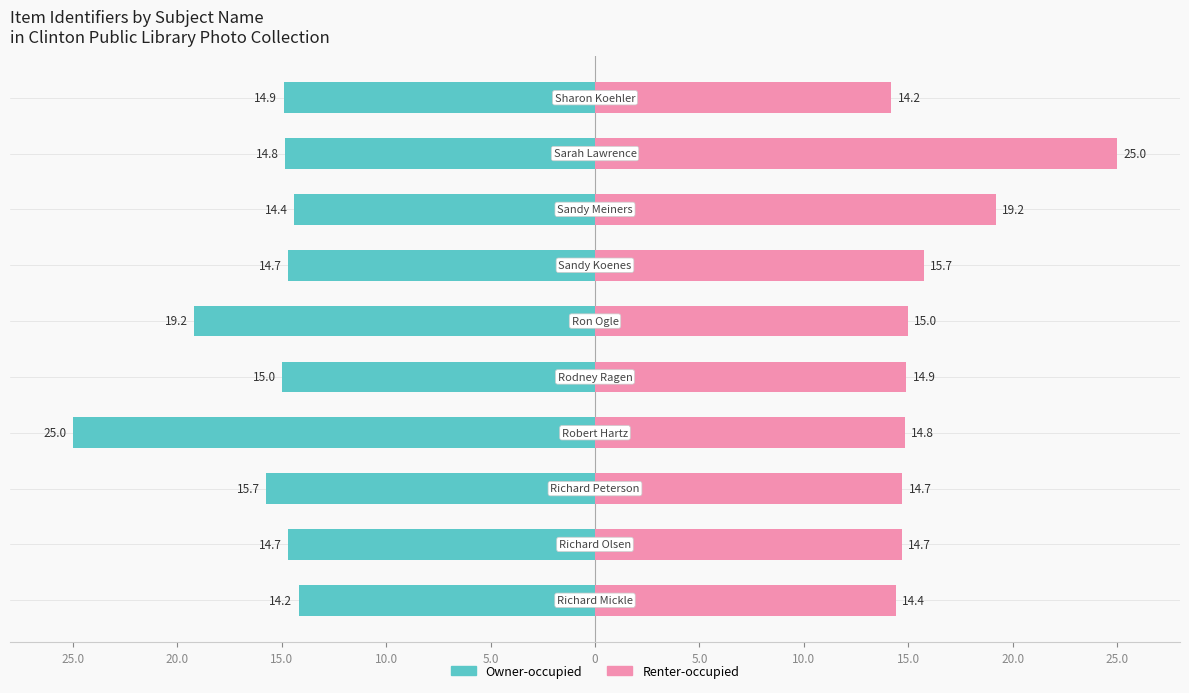

At how many categories does at least one series exceed 6?

10